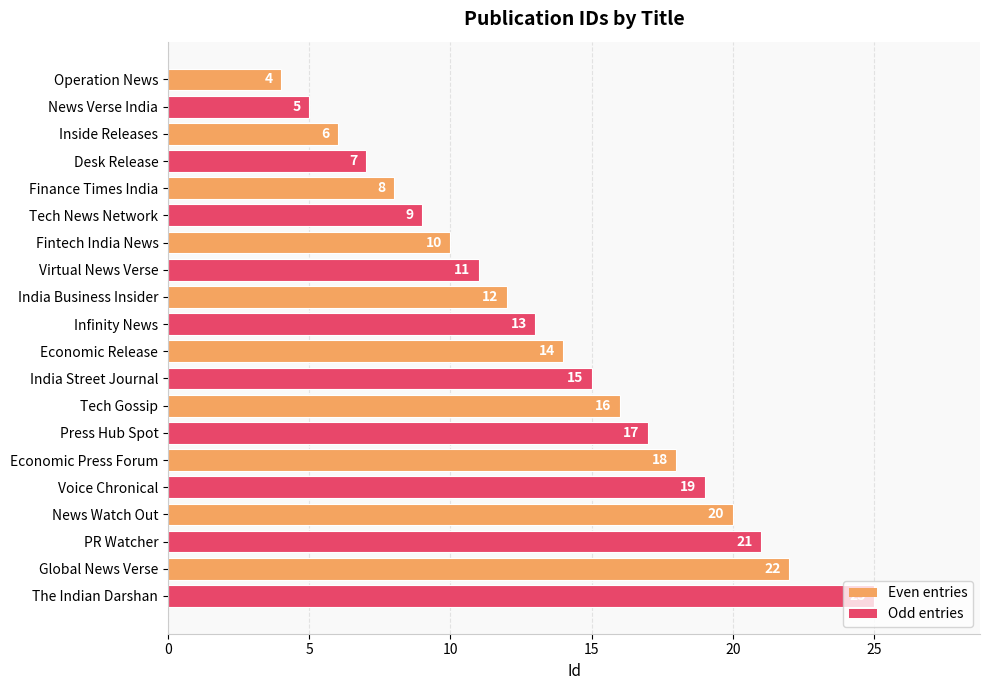

Where is the data nearest to the value 14?

Economic Release